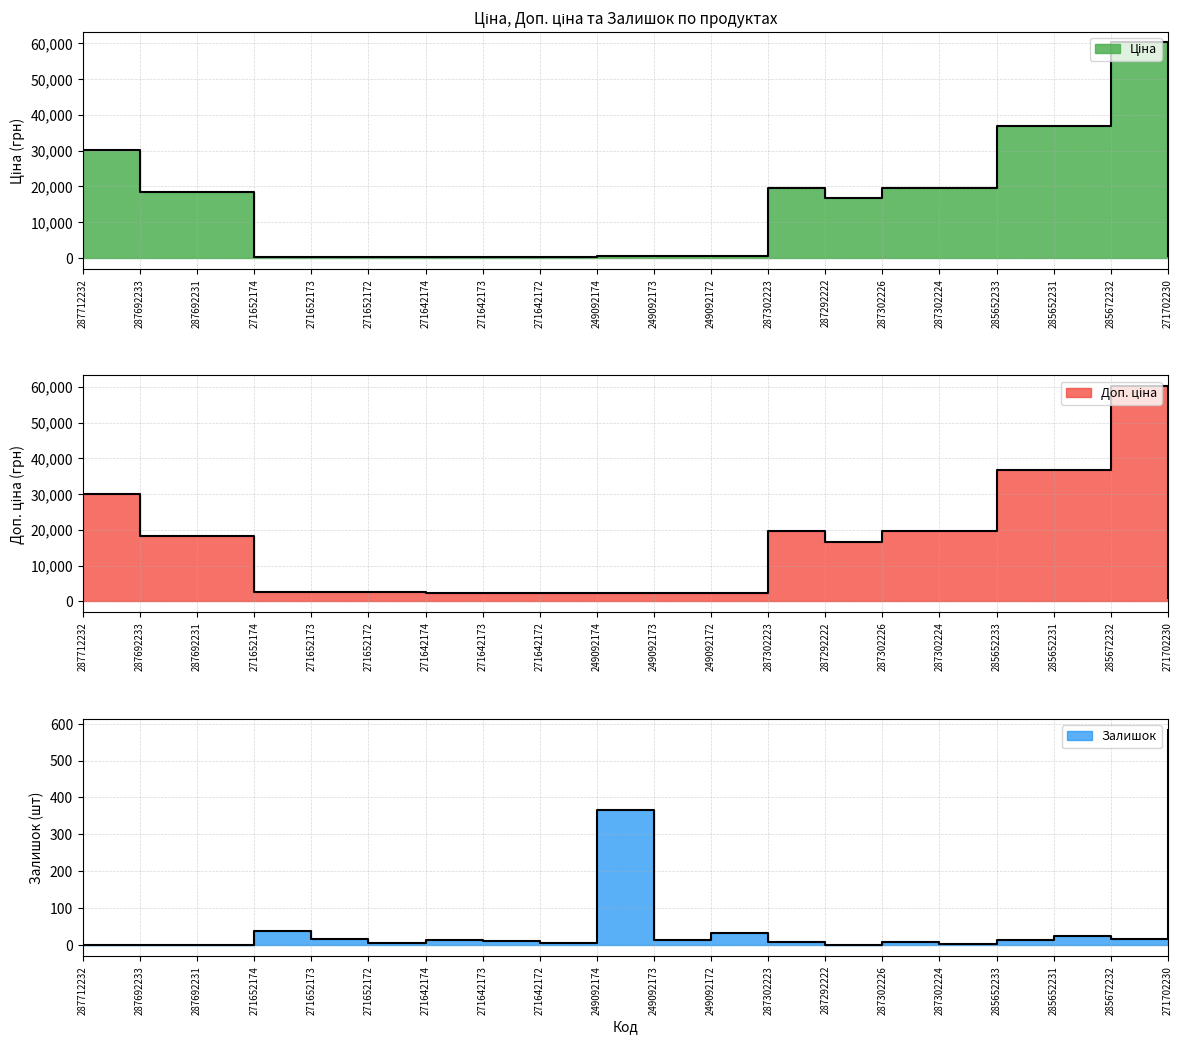

Where does the Ціна series first go above 16636?

287712232